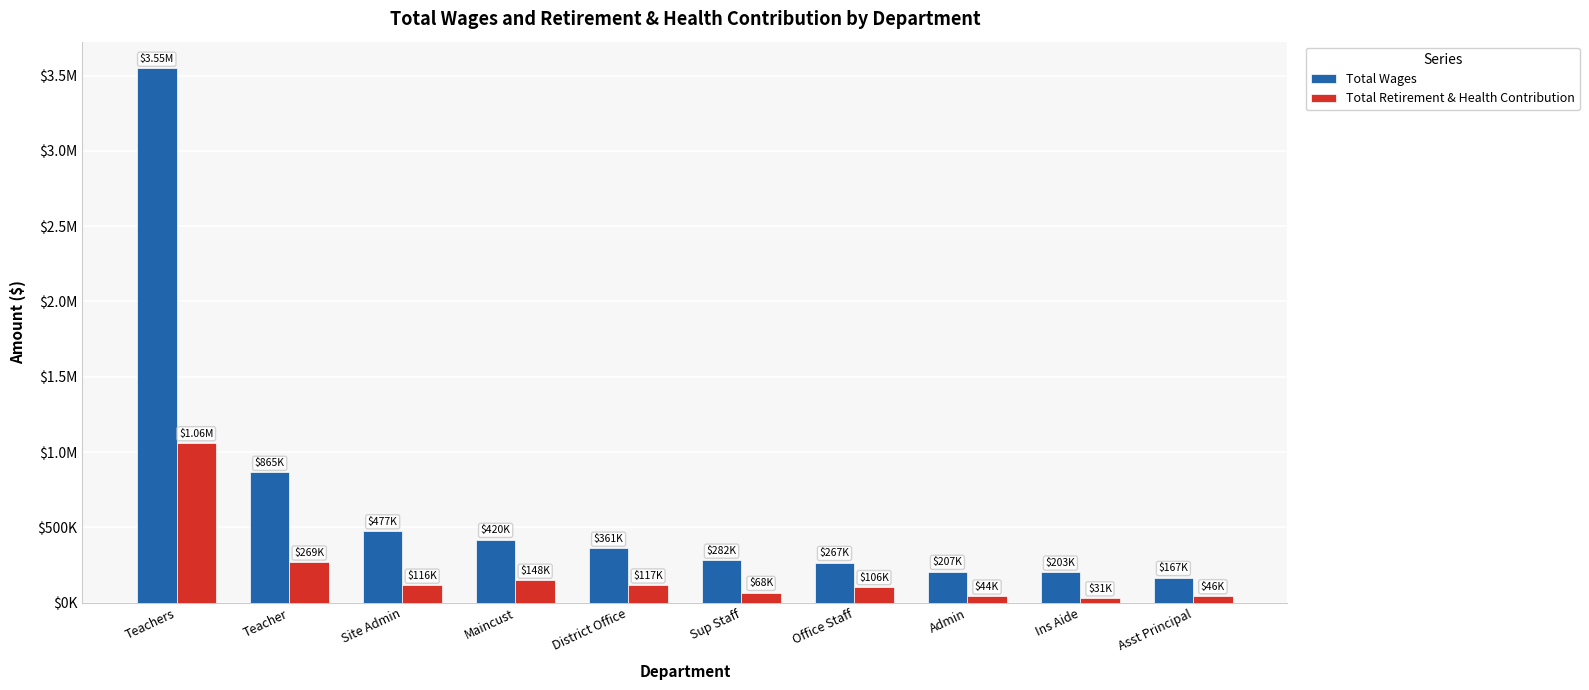

Is it true that Total Retirement & Health Contribution equals 106313 at Office Staff?

True